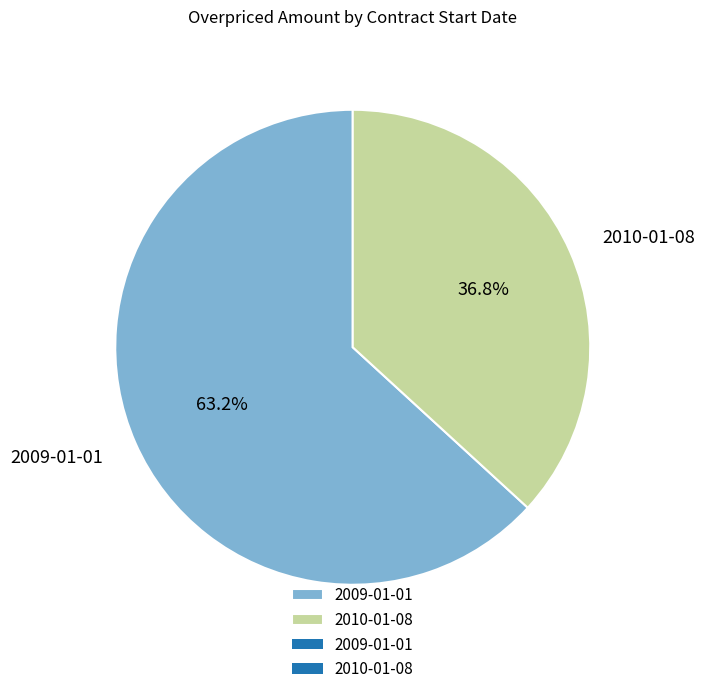

Count the number of slices in the pie.

2